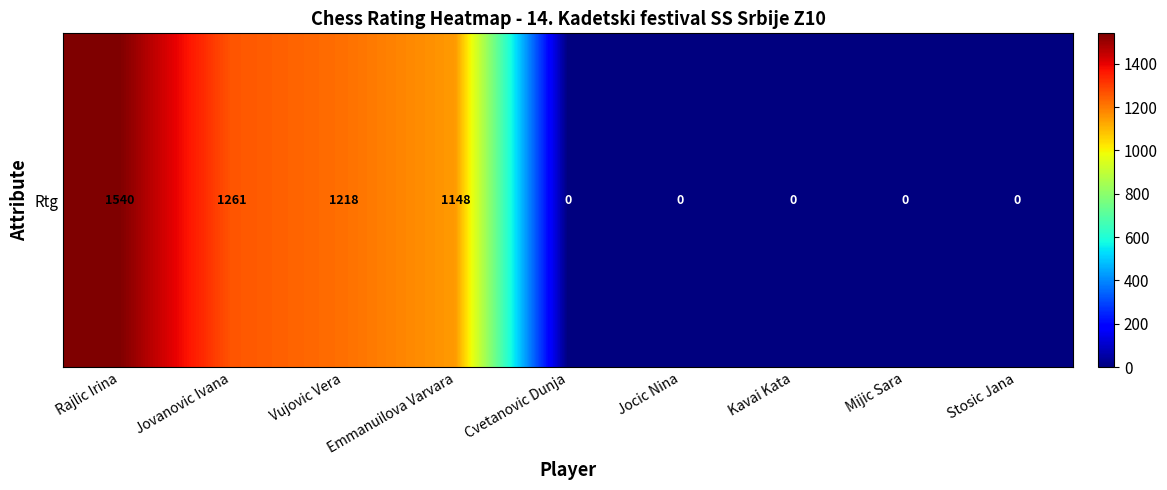

Reading left to right, extract all data points from this chart.

Rajlic Irina=1540	Jovanovic Ivana=1261	Vujovic Vera=1218	Emmanuilova Varvara=1148	Cvetanovic Dunja=0	Jocic Nina=0	Kavai Kata=0	Mijic Sara=0	Stosic Jana=0